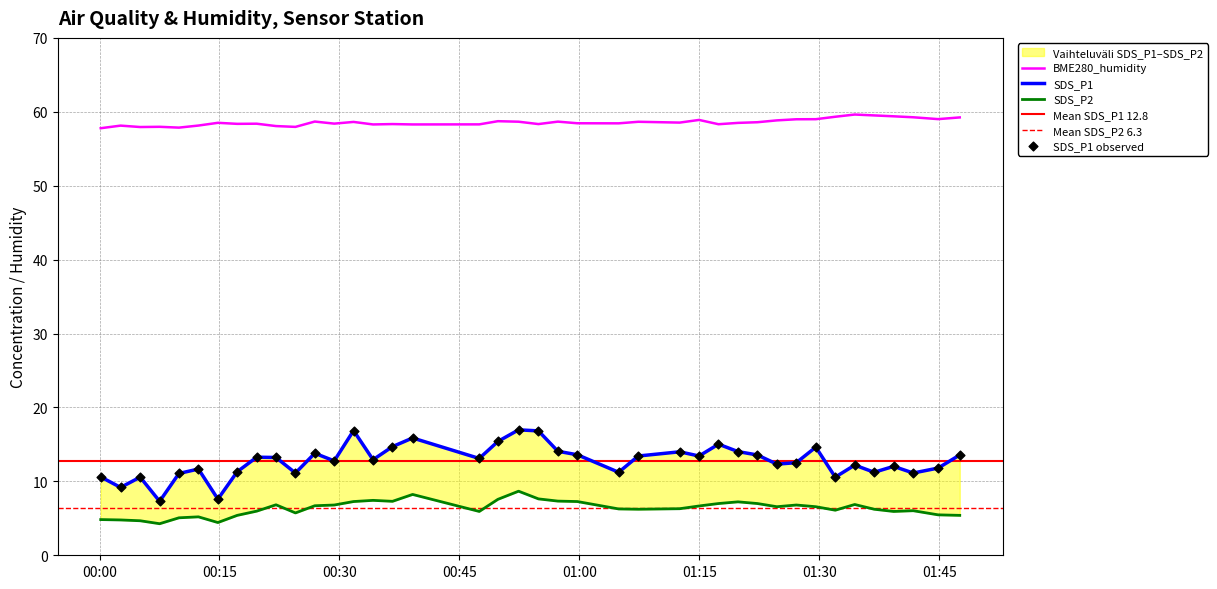

What are all the series names shown in the legend?

SDS_P1, SDS_P2, BME280_humidity